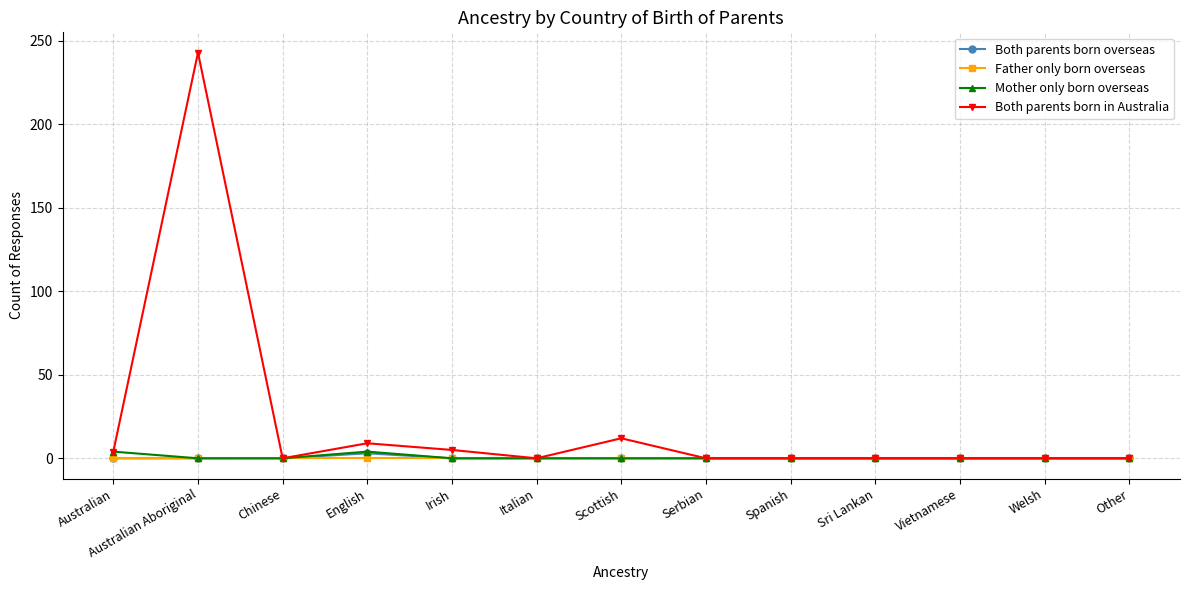

How many series are shown in this chart?

4